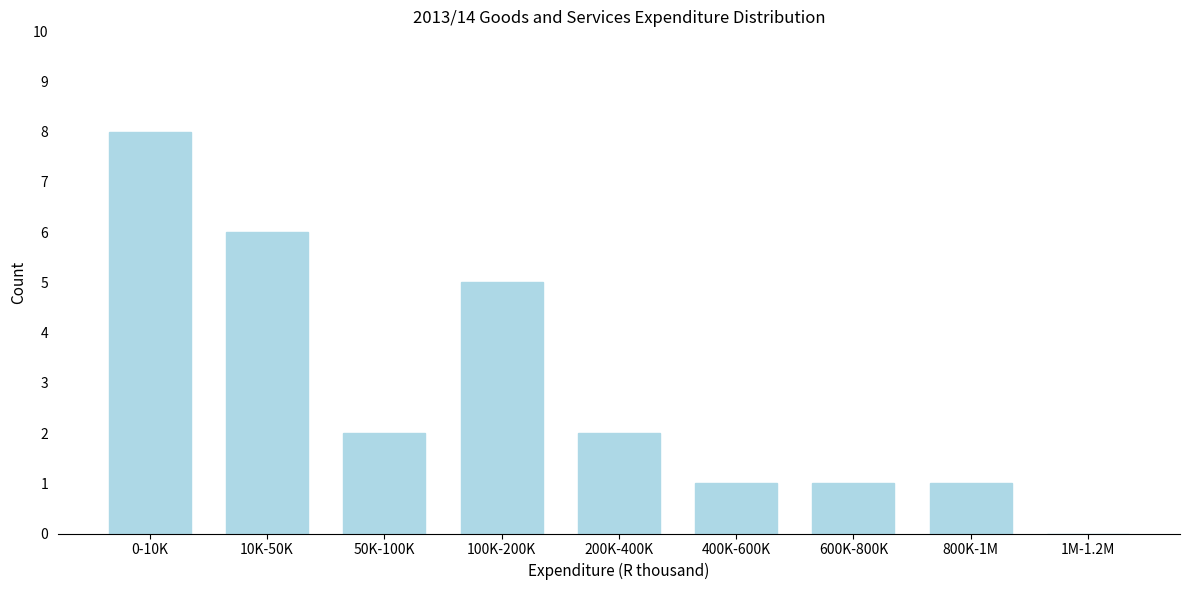

Reading left to right, what are all the values shown in this chart?

0-10K=8	10K-50K=6	50K-100K=2	100K-200K=5	200K-400K=2	400K-600K=1	600K-800K=1	800K-1M=1	1M-1.2M=0